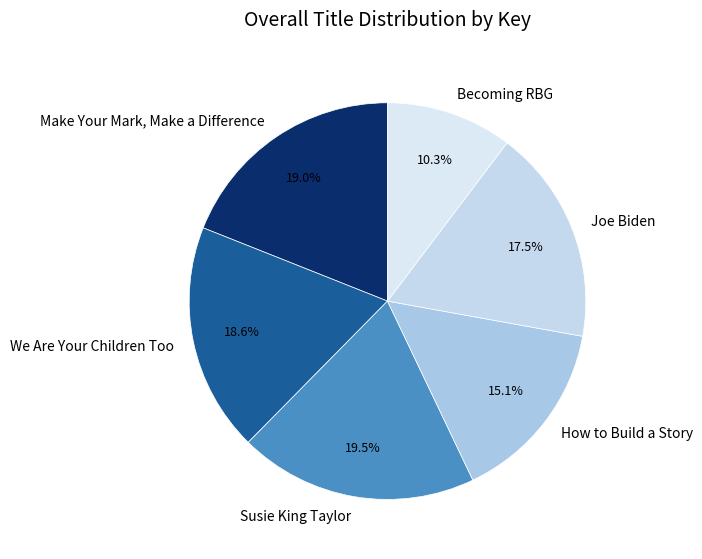

Count the number of slices in the pie.

6